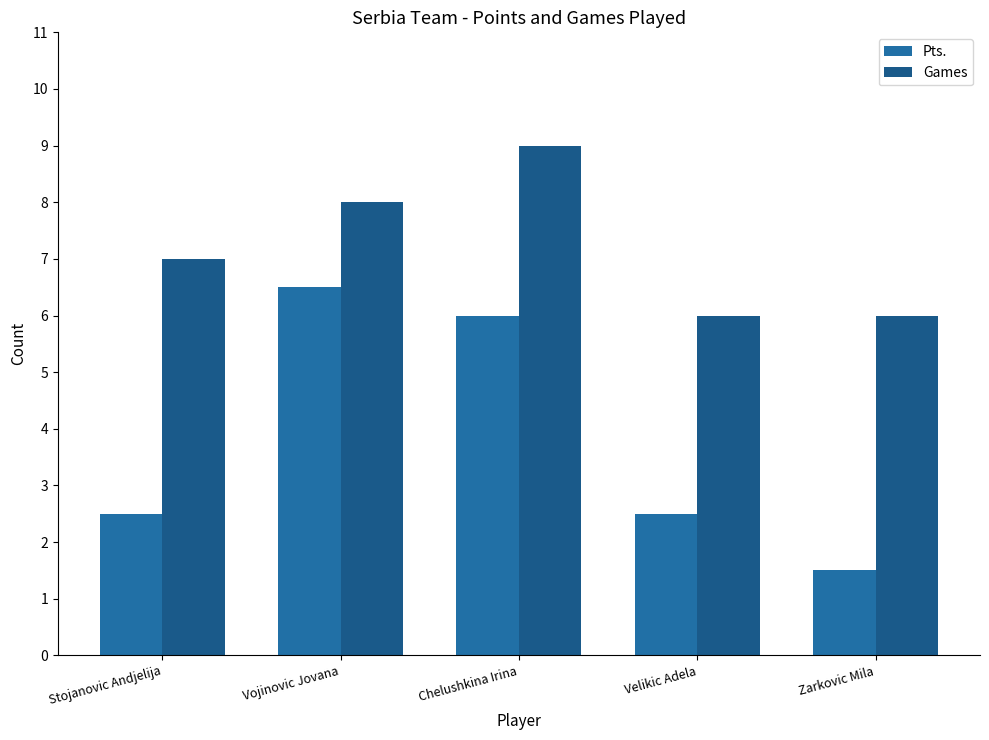

How many series are shown in this chart?

2